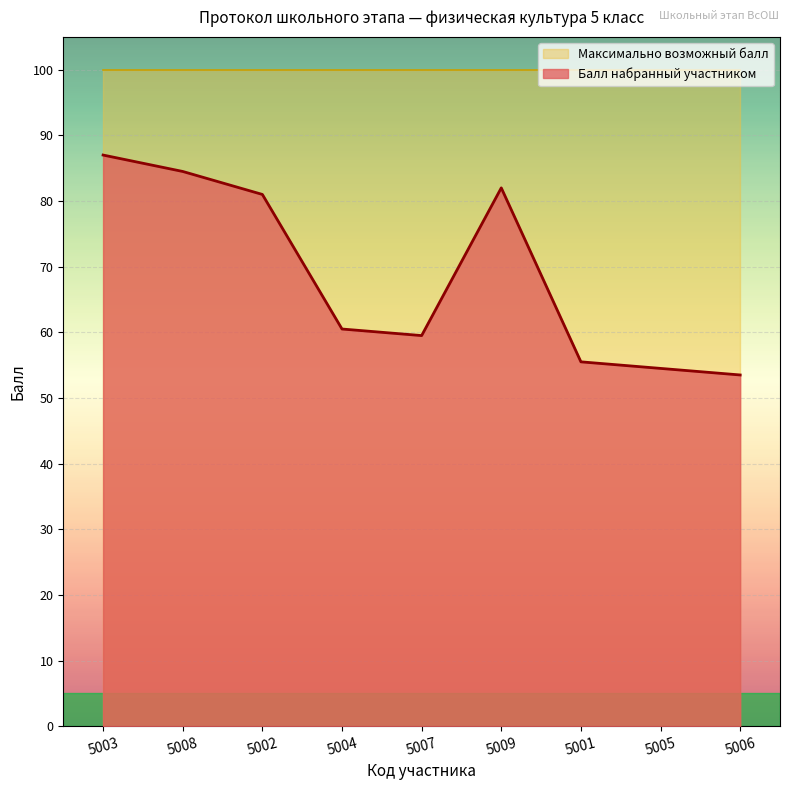

At which category does the data reach its first local valley?

5007